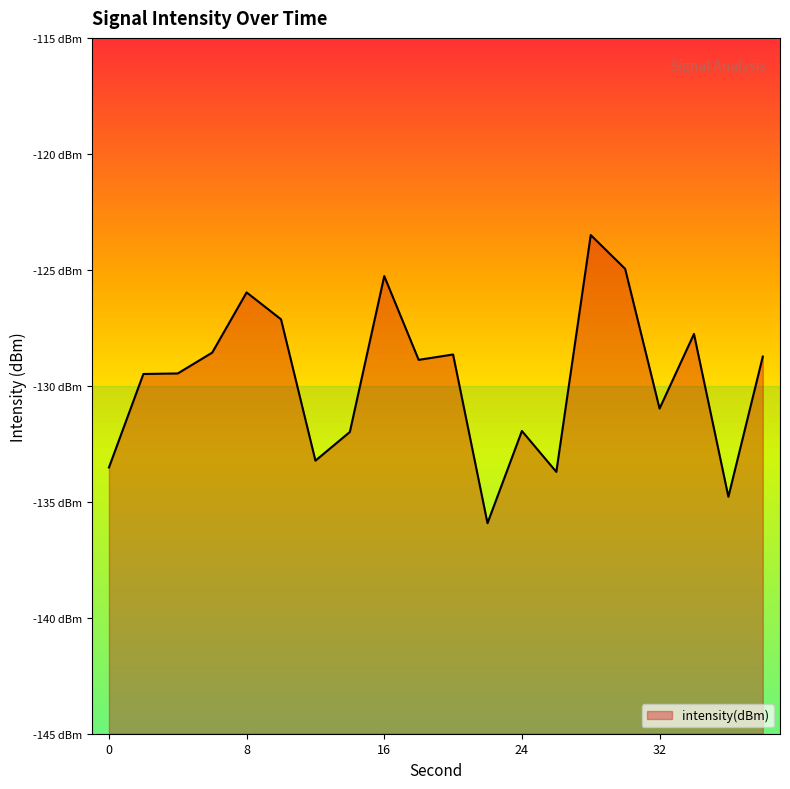

True or false: the data shows -133.2 at 12.

True